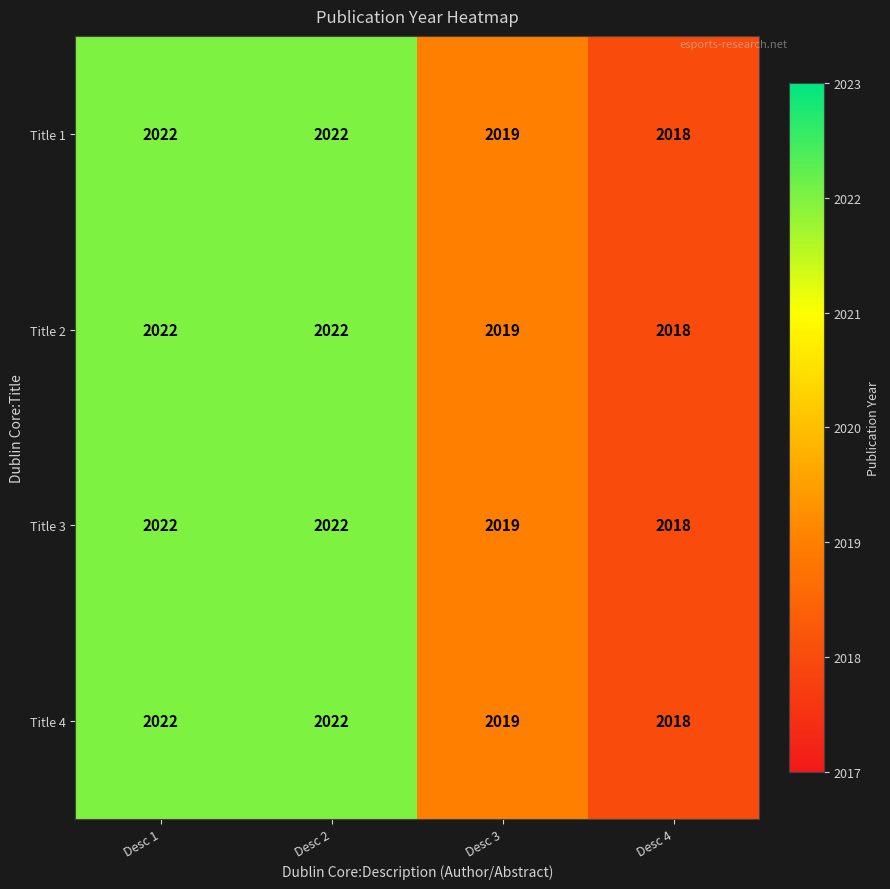

Reading left to right, transcribe all the data shown in this chart.

Title 1: 2022	2022	2019	2018
Title 2: 2022	2022	2019	2018
Title 3: 2022	2022	2019	2018
Title 4: 2022	2022	2019	2018